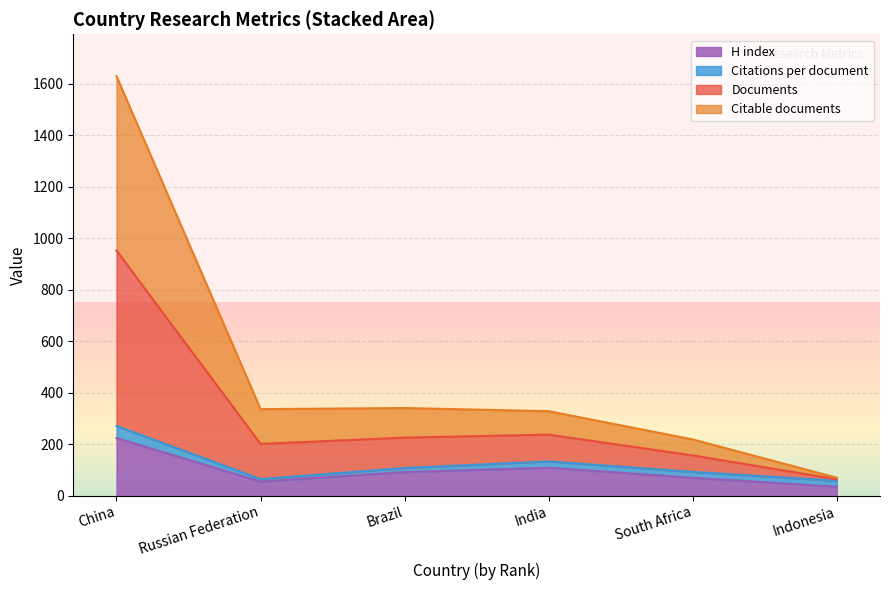

How many data points does each series have?

6